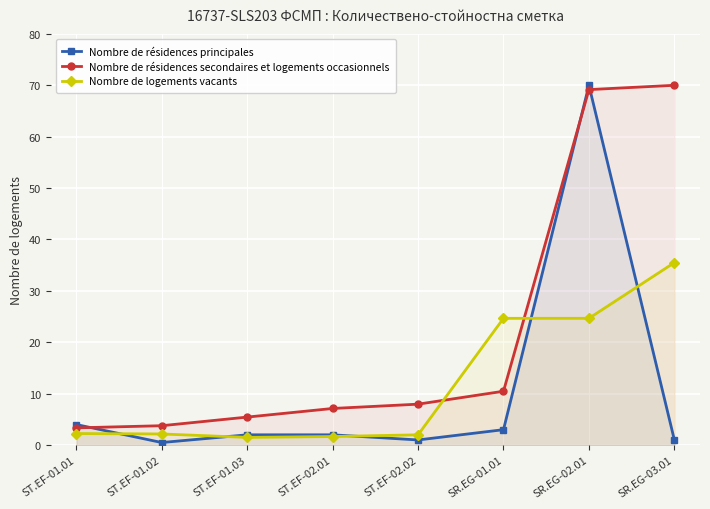

What are all the series names shown in the legend?

Nombre de résidences principales, Nombre de résidences secondaires et logements occasionnels, Nombre de logements vacants